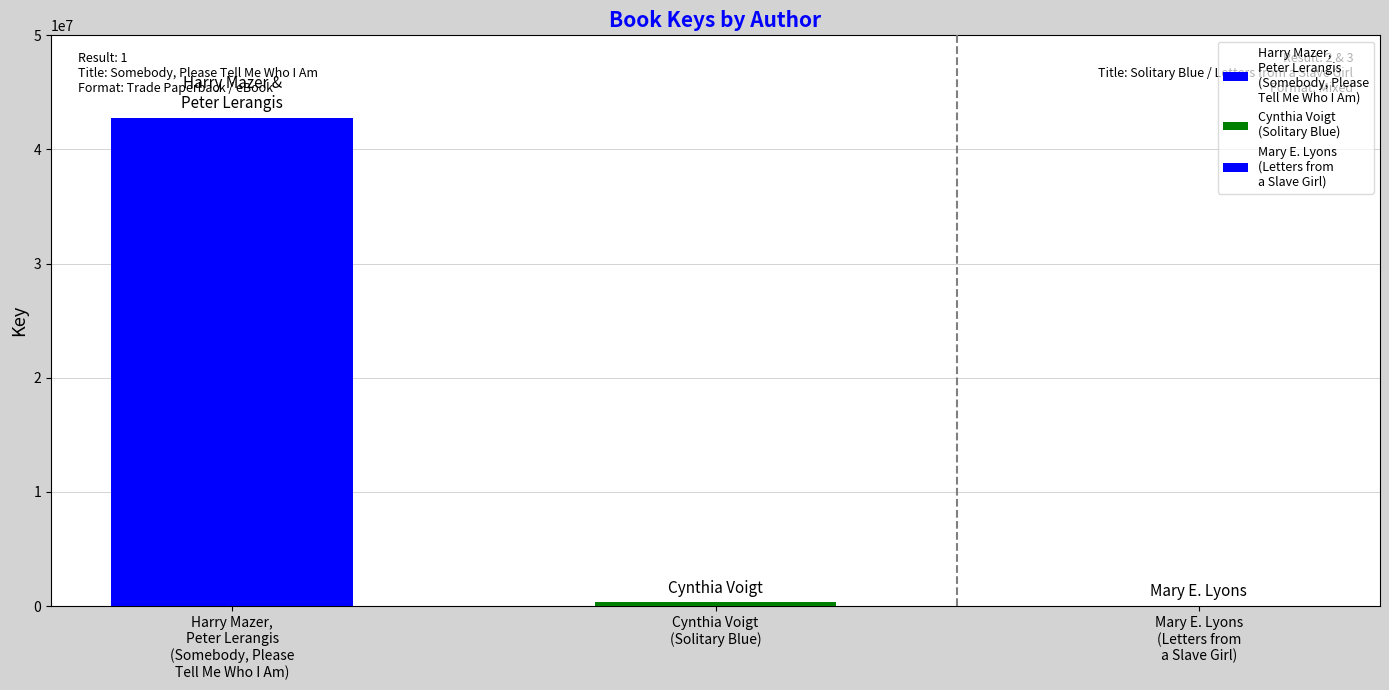

Reading left to right, extract all data points from this chart.

Harry Mazer,
Peter Lerangis
(Somebody, Please
Tell Me Who I Am)=42789324	Cynthia Voigt
(Solitary Blue)=331038	Mary E. Lyons
(Letters from
a Slave Girl)=6149